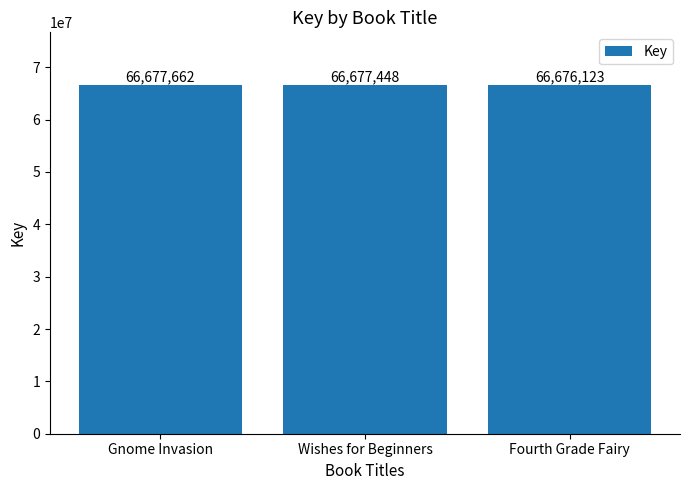

Reading left to right, what are all the values shown in this chart?

Gnome Invasion=66677662	Wishes for Beginners=66677448	Fourth Grade Fairy=66676123